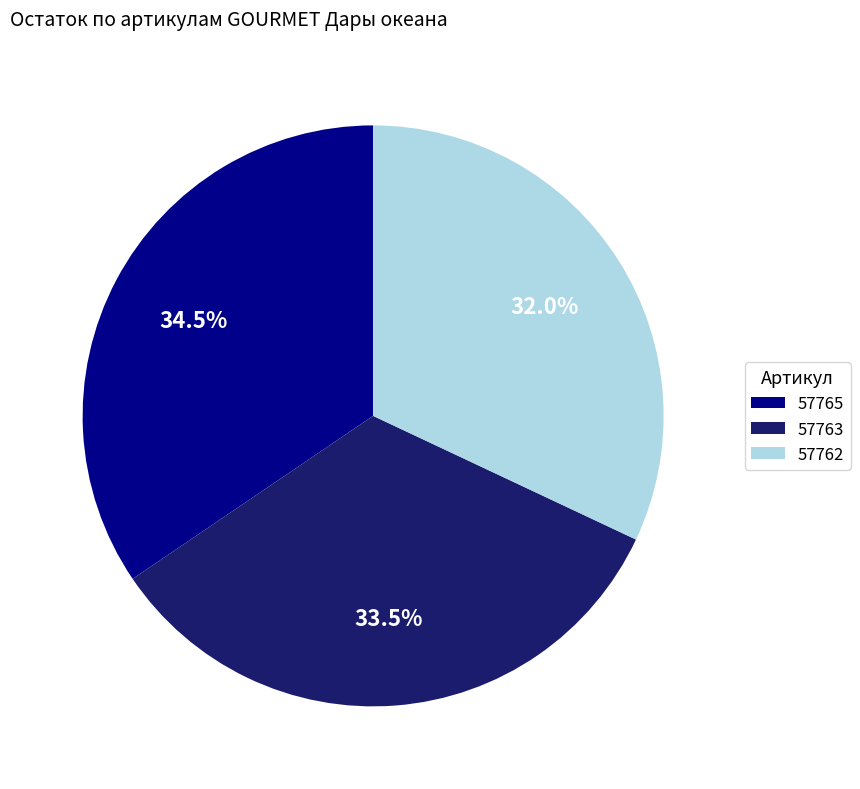

Which category has the smallest portion of the pie?

57762